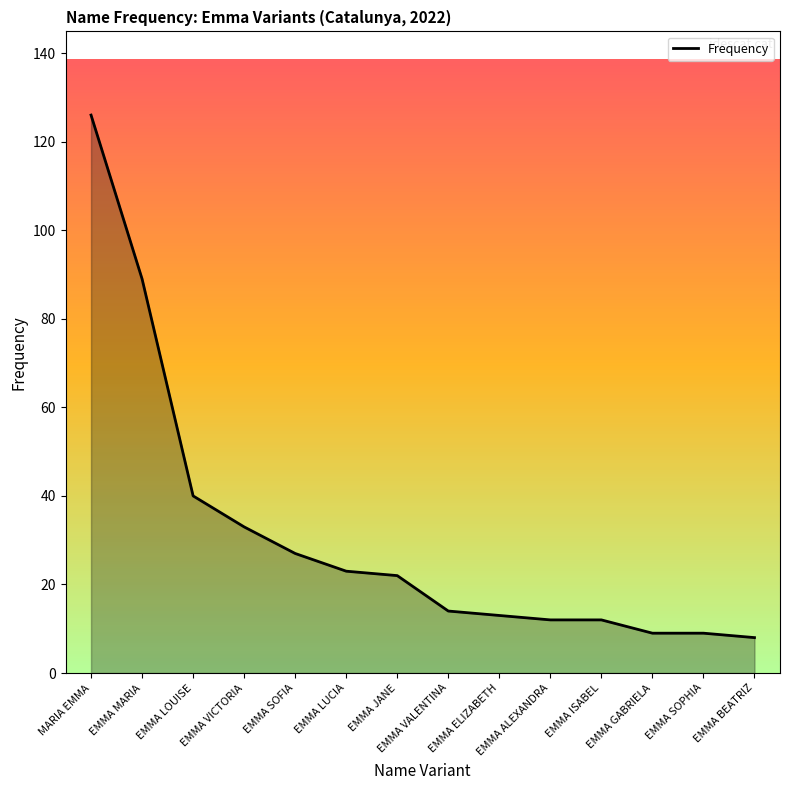

What is the maximum value shown in the chart?

126